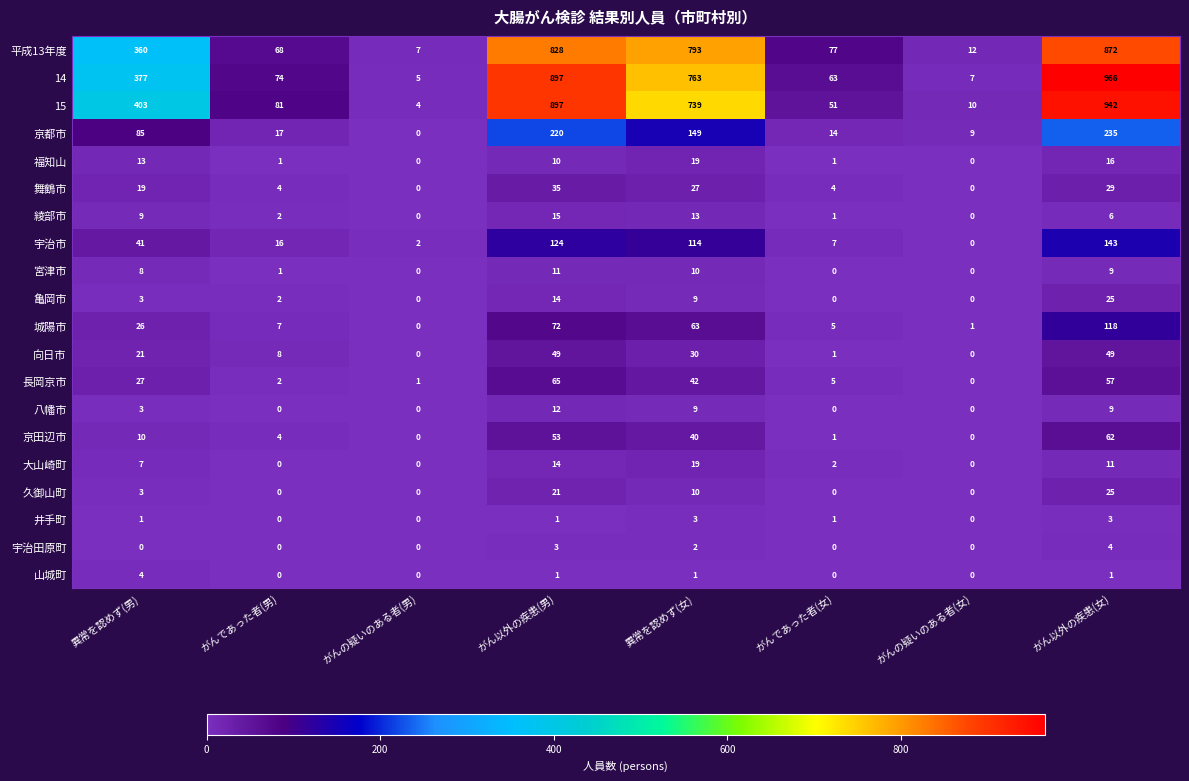

What is the total value across all series at 異常を認めず(女)?

2855